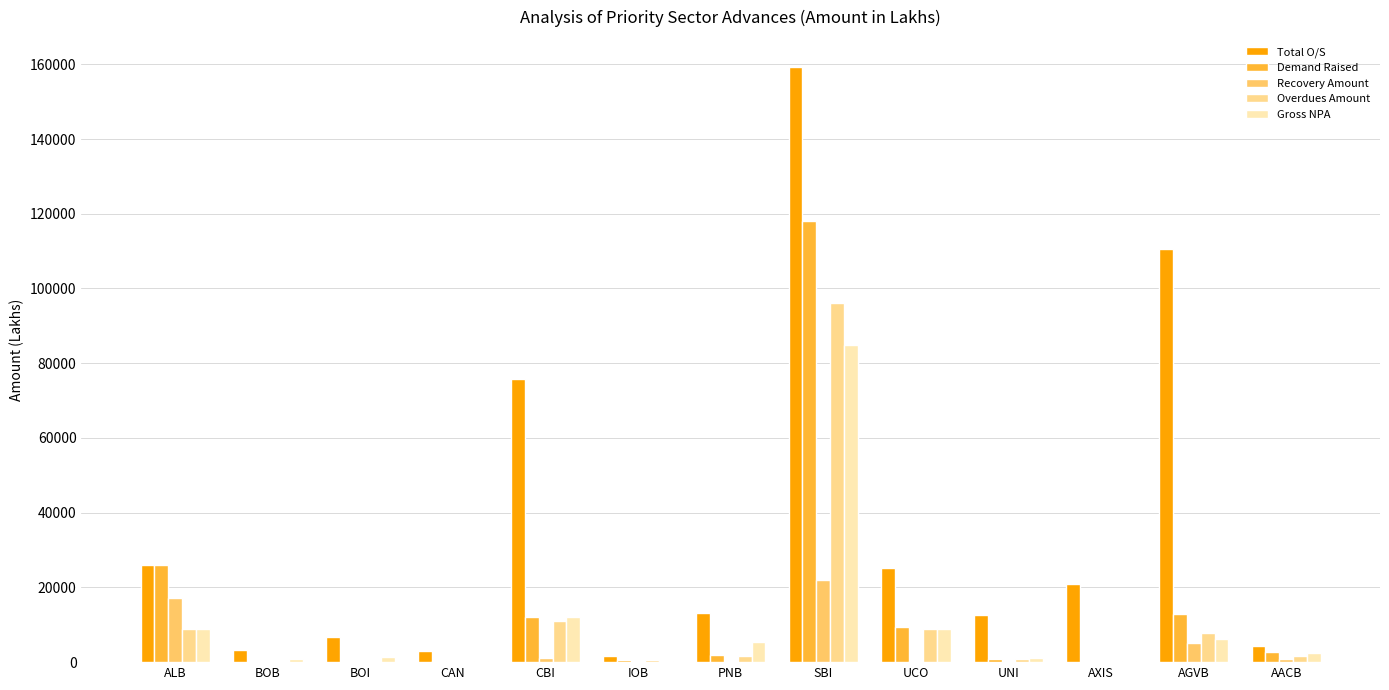

At which category is the sum across all series the highest?

SBI